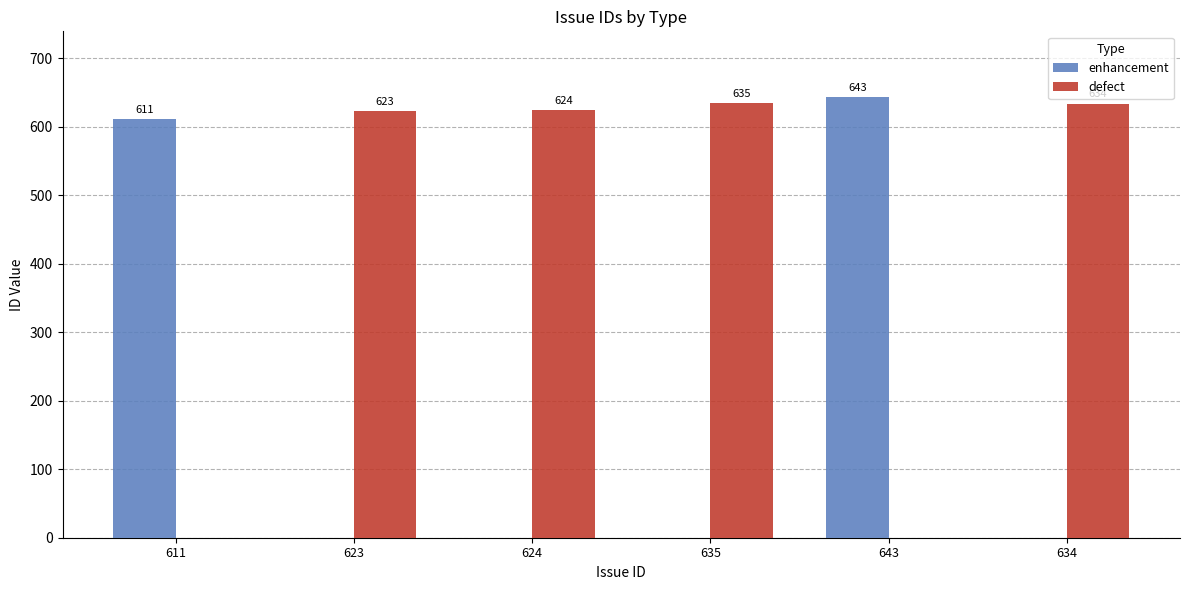

What is the maximum value shown in the chart?

643